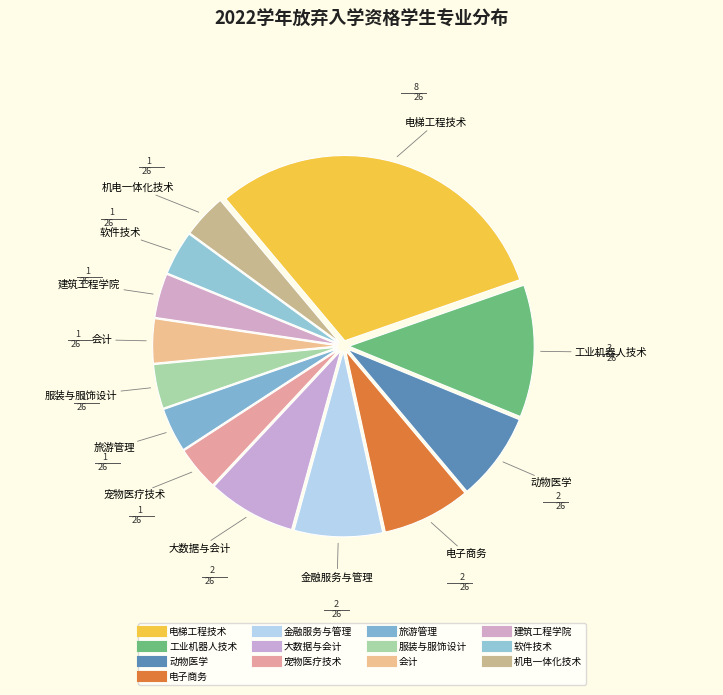

What is the smallest slice in the pie chart?

宠物医疗技术